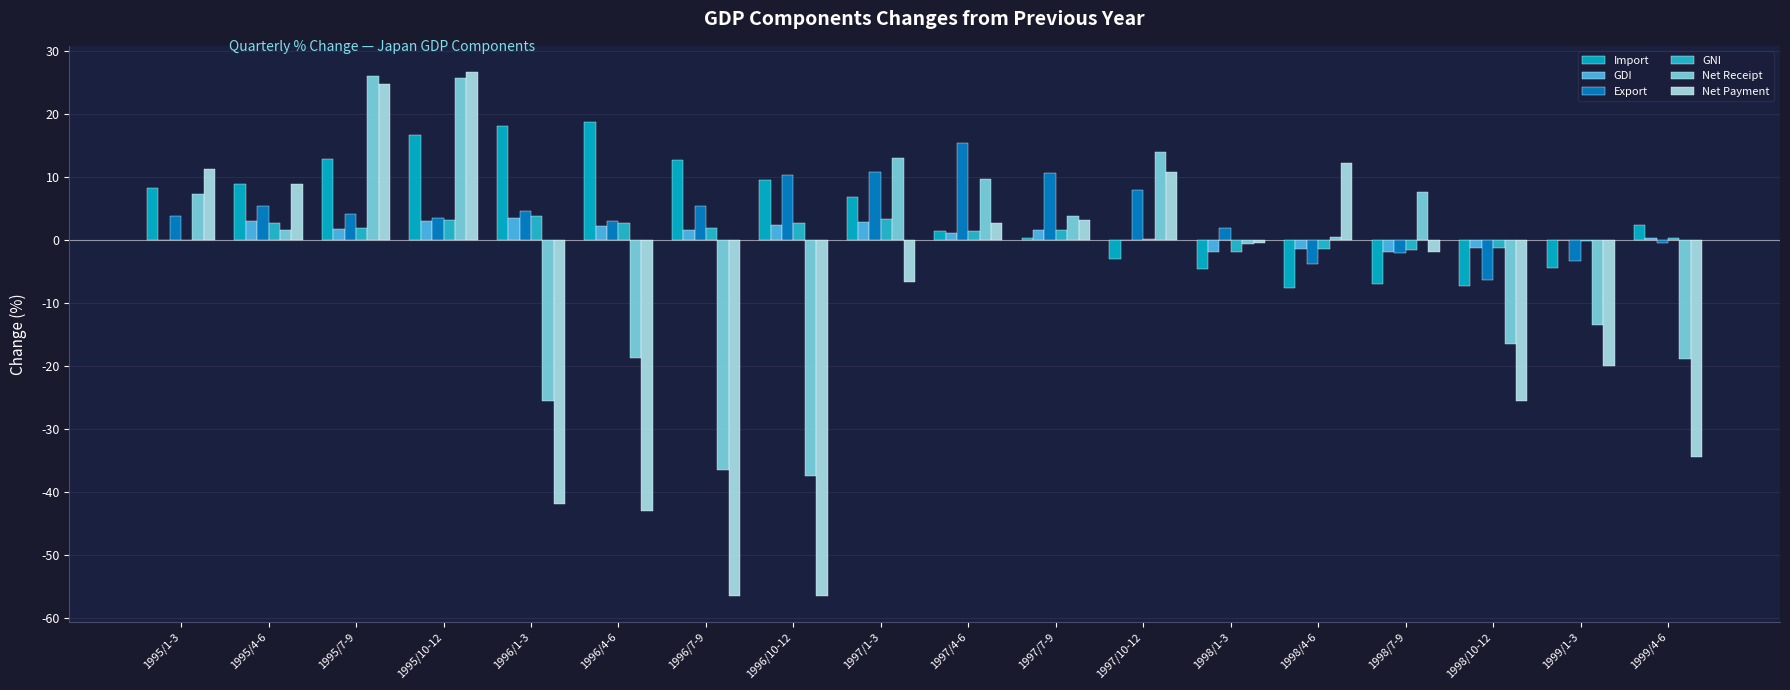

Count the number of categories in the chart.

18